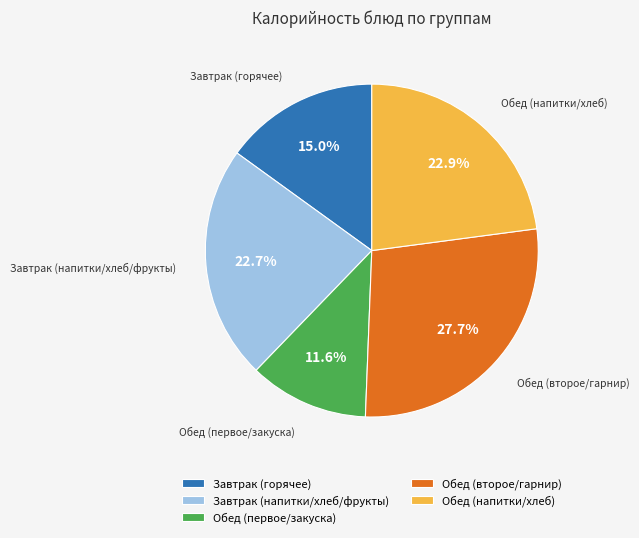

Approximately how many times larger is the value at Завтрак (горячее) compared to Обед (первое/закуска)?

1.3